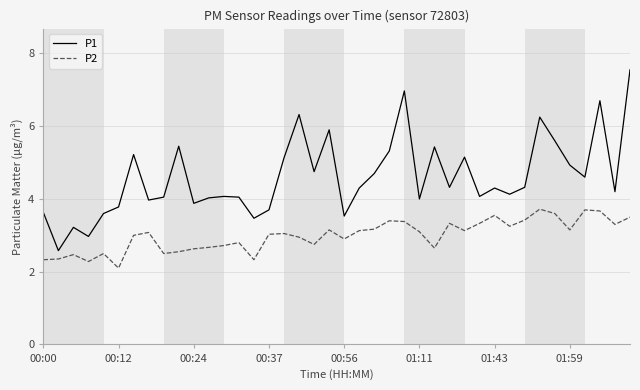

Rank the series by their average value, from lowest to highest.

P2, P1